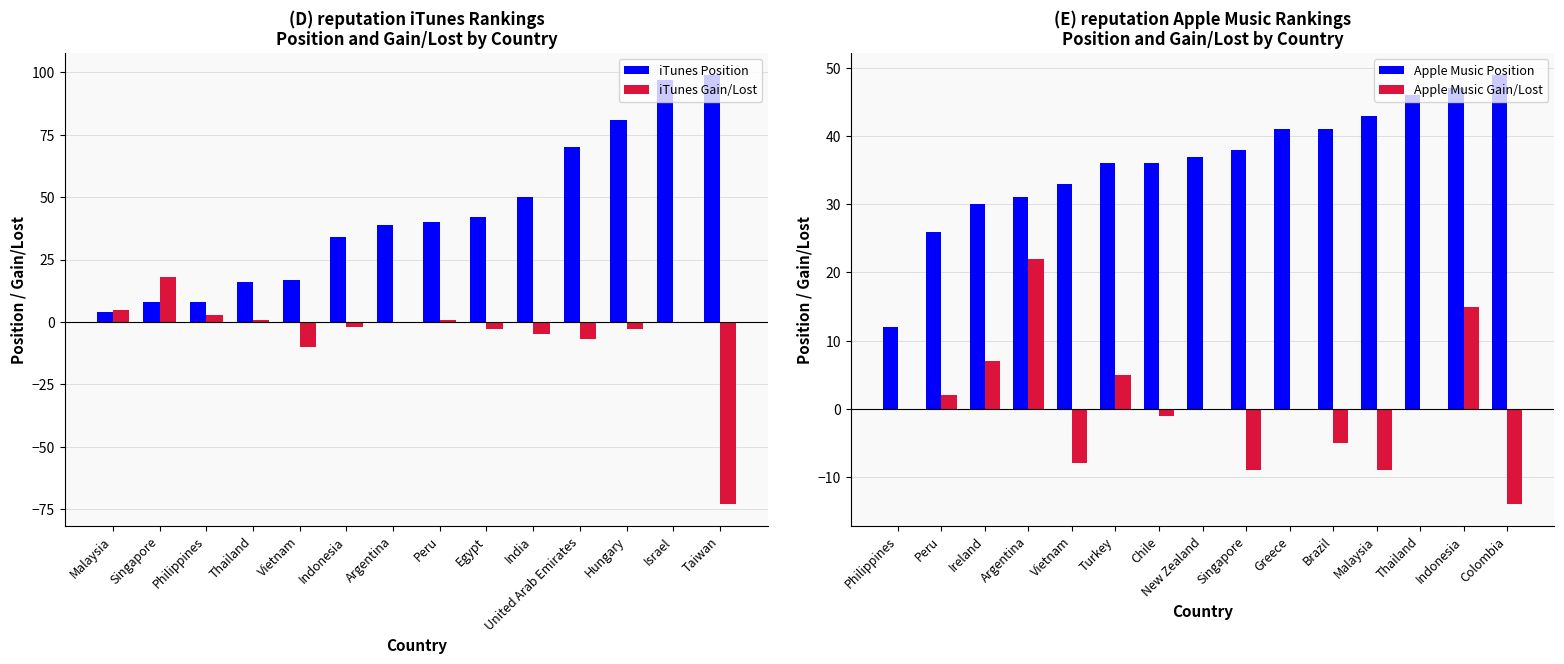

Which series has the largest range (max minus min)?

iTunes Position